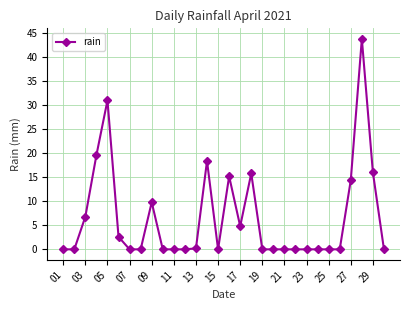

Reading right to left, transcribe all the data shown in this chart.

0.0	16.0	43.8	14.4	0.0	0.0	0.0	0.0	0.0	0.0	0.0	0.0	15.8	4.8	15.2	0.0	18.4	0.2	0.0	0.0	0.0	9.8	0.0	0.0	2.6	31.0	19.6	6.8	0.0	0.0